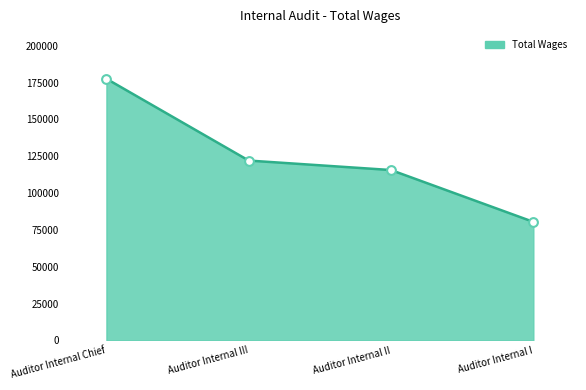

What is the change in value from Auditor Internal III to Auditor Internal II?

-6437